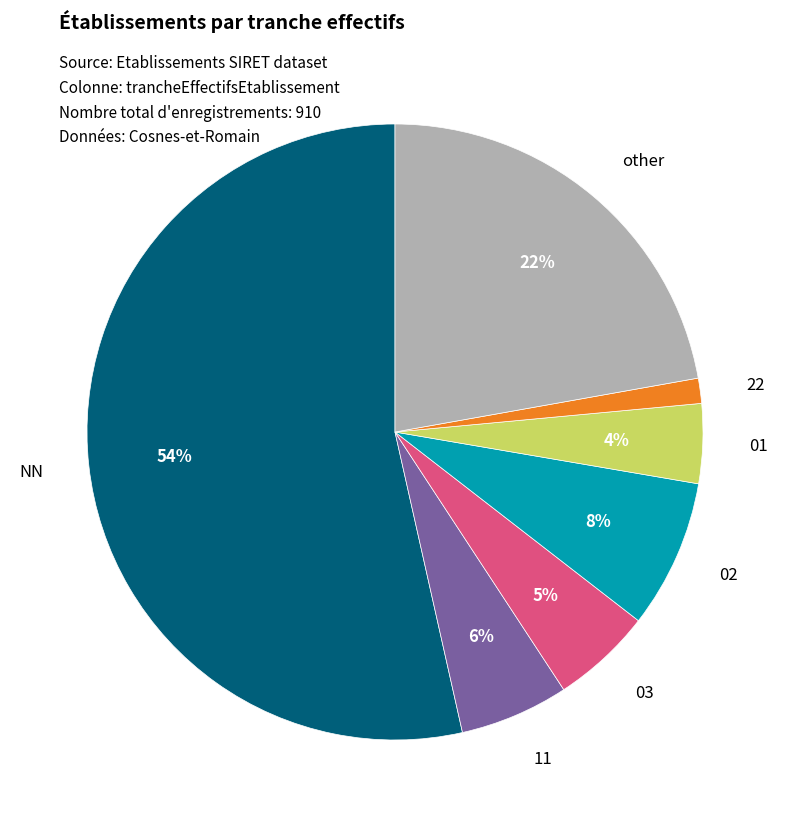

Count the number of slices in the pie.

7